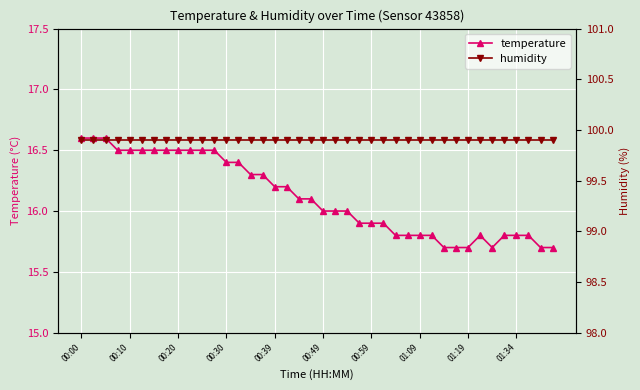

Which series has the largest total across all categories?

humidity